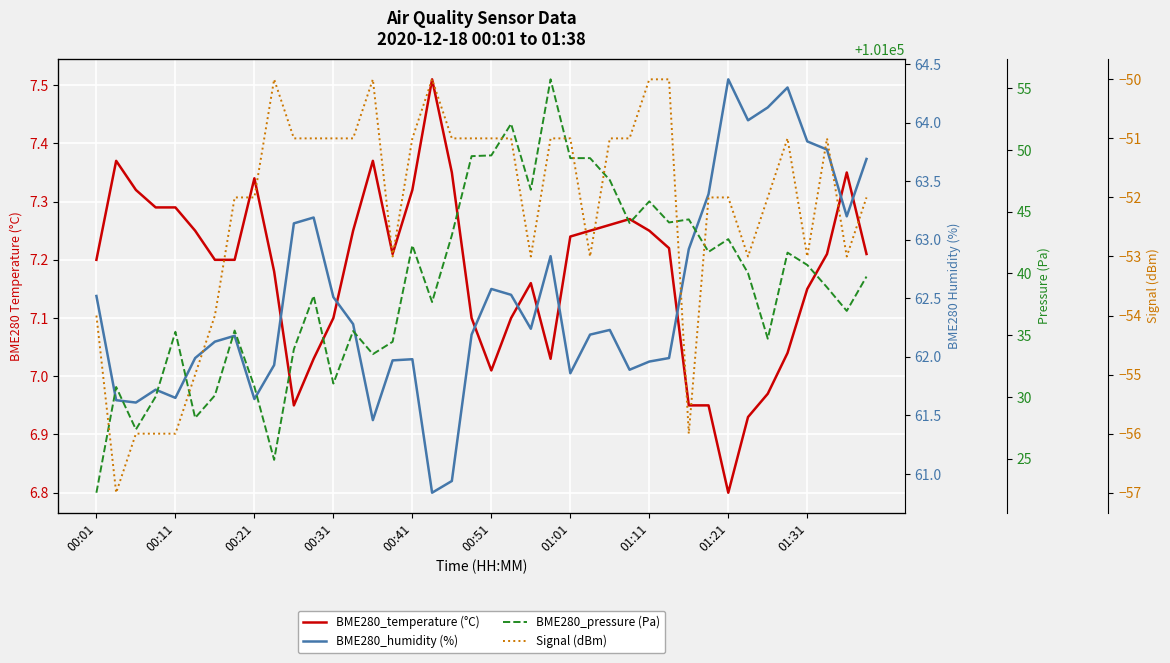

The BME280_temperature (°C) series shows 4.5 at 00:41. True or false?

False